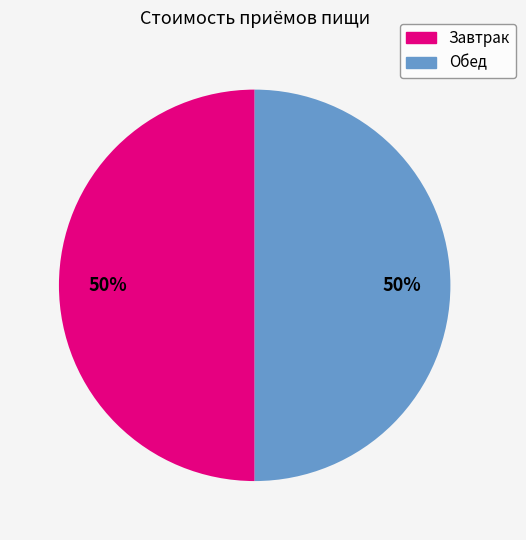

To the nearest percent, what is the combined percentage of Завтрак and Обед?

100%